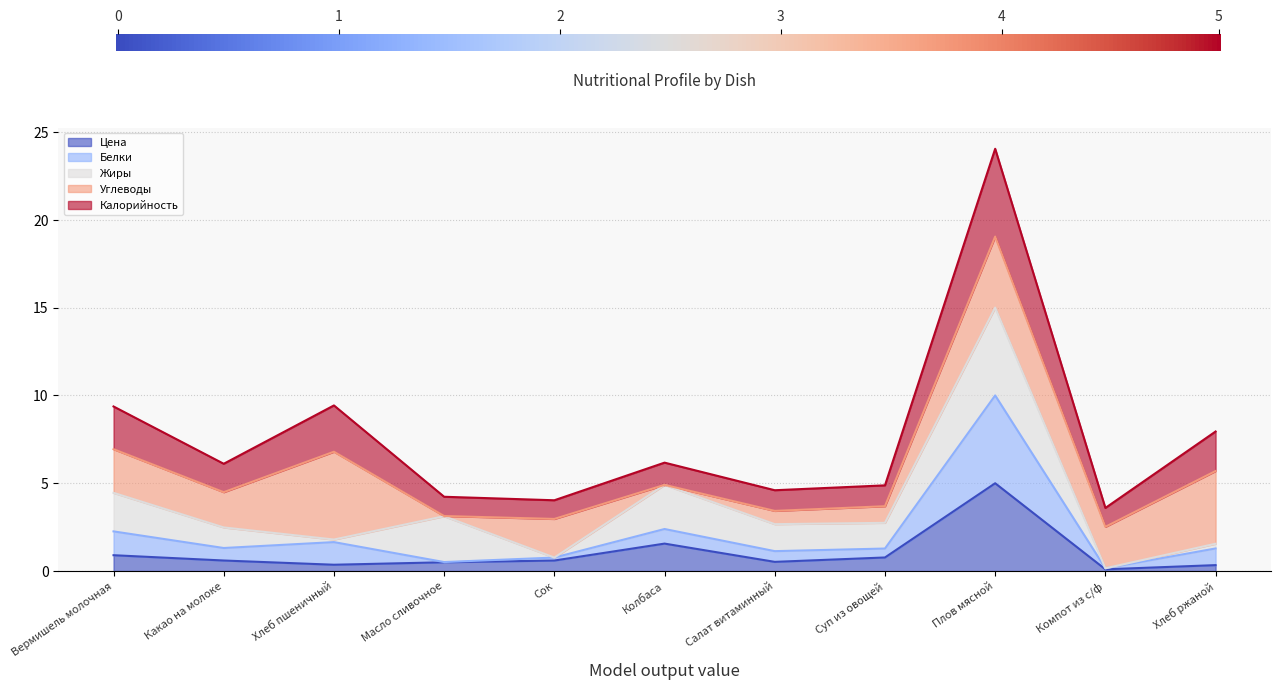

At which label does Цена reach its peak?

Плов мясной